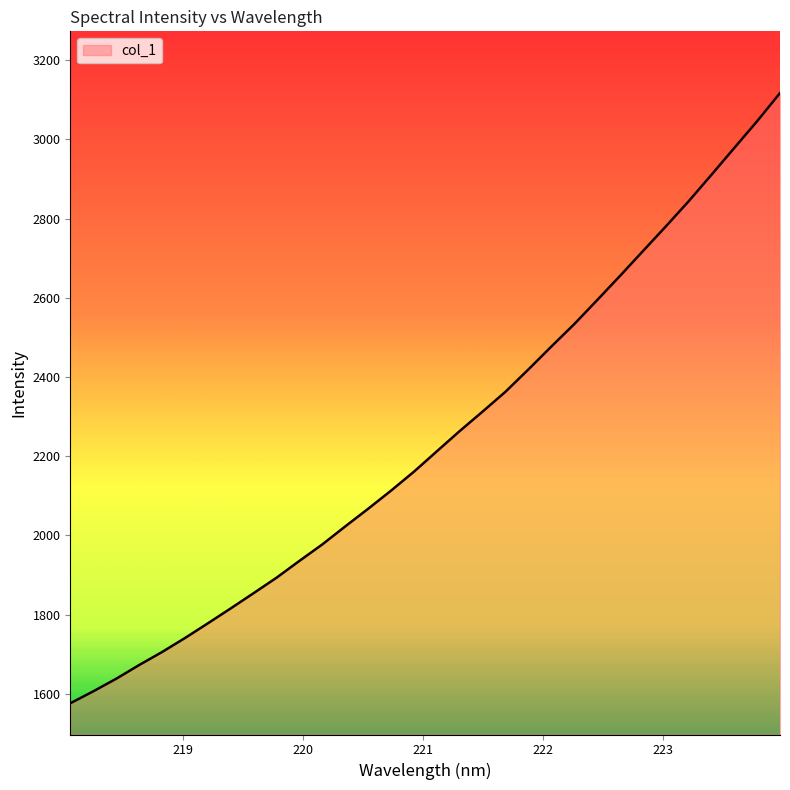

Reading right to left, extract all data points from this chart.

3116.8	3045.8	2978.1	2910.2	2843.2	2779.6	2717.4	2654.9	2593.6	2533.2	2476.6	2418.9	2362.6	2312.6	2263.4	2212.2	2160.8	2113.0	2067.2	2022.6	1977.2	1935.6	1893.1	1854.1	1815.6	1777.8	1740.7	1705.3	1672.5	1637.9	1606.2	1576.1